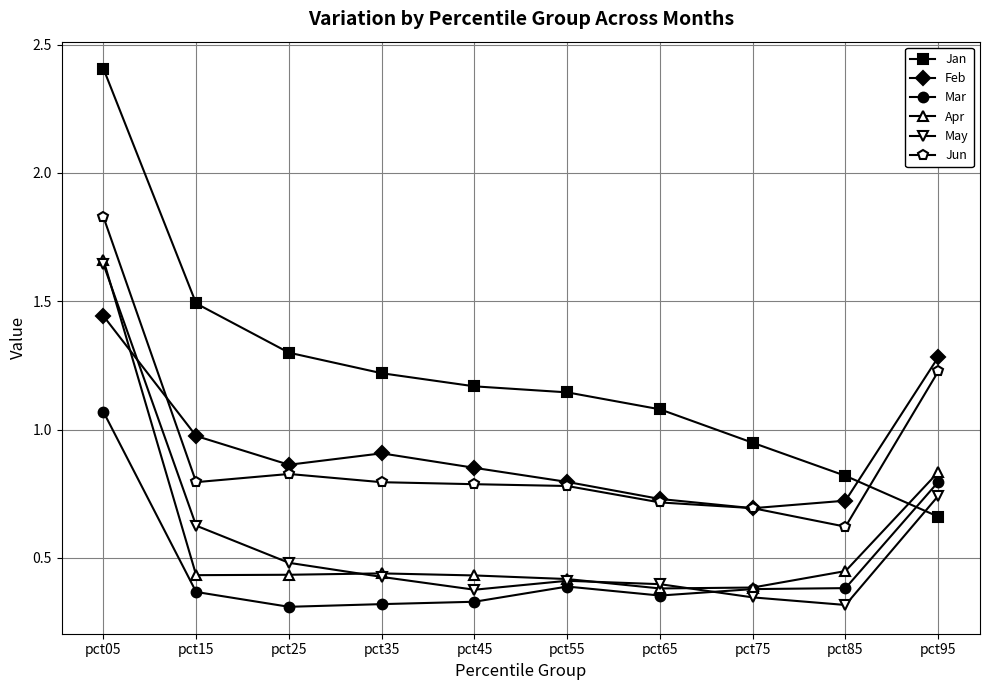

Which category has the highest value across all series?

pct05